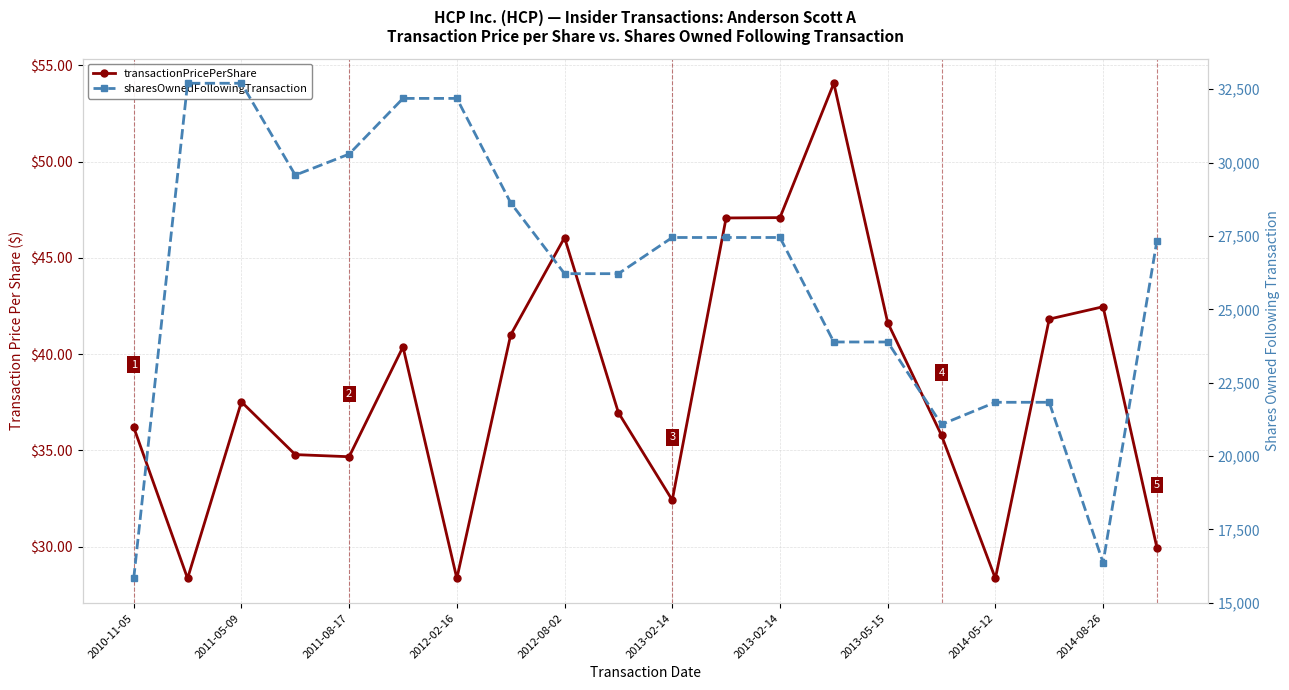

At how many categories does at least one series exceed 32537?

2